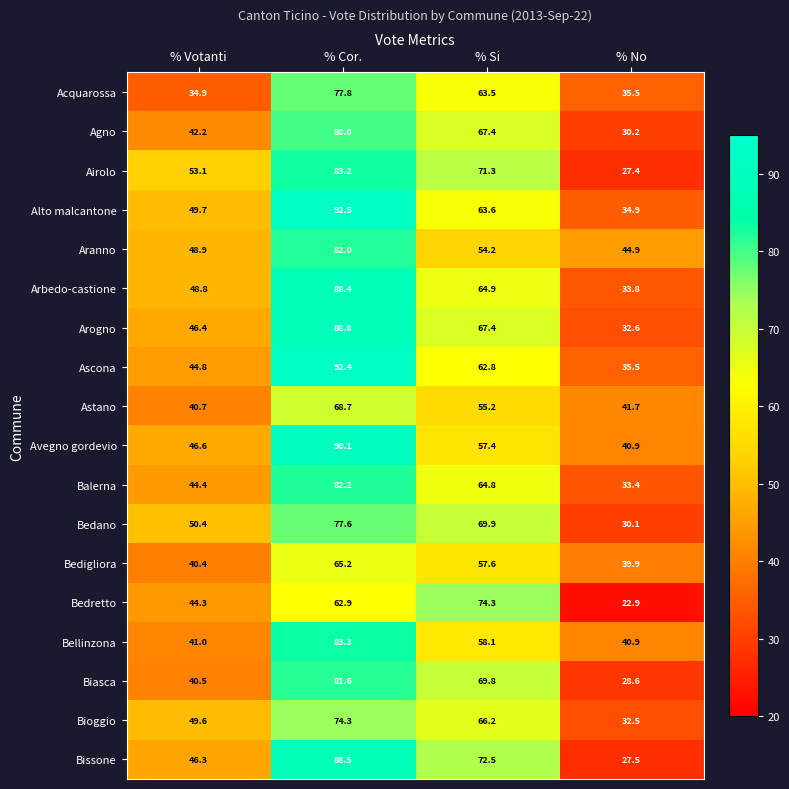

What is the difference between the Balerna values at % Votanti and % No?

11.0